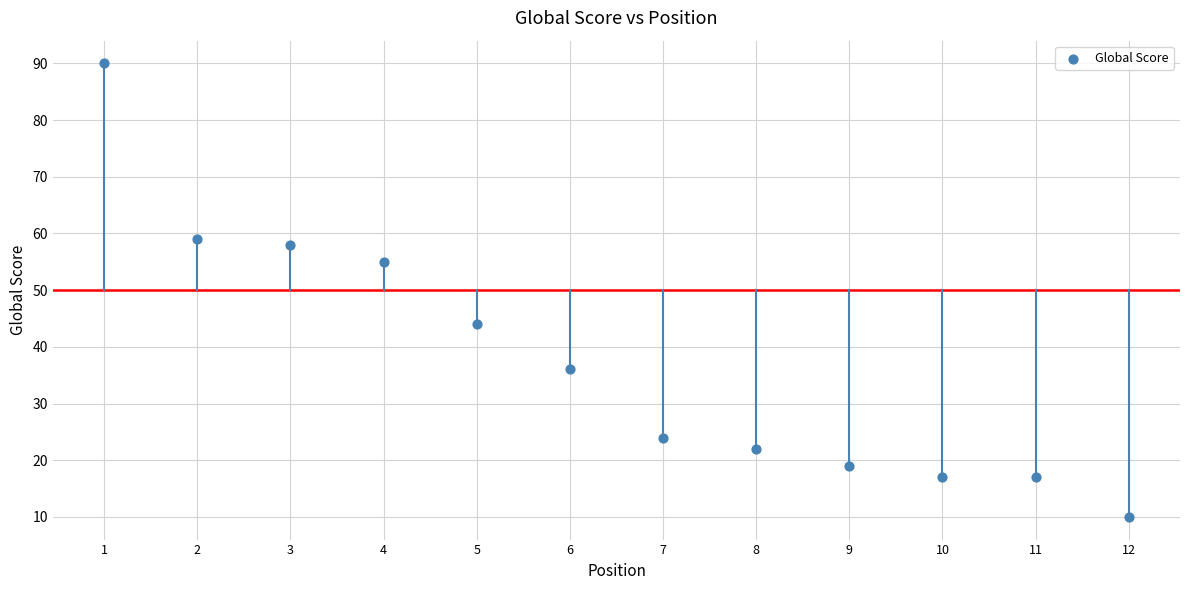

What is the range of X values (max minus min)?

11